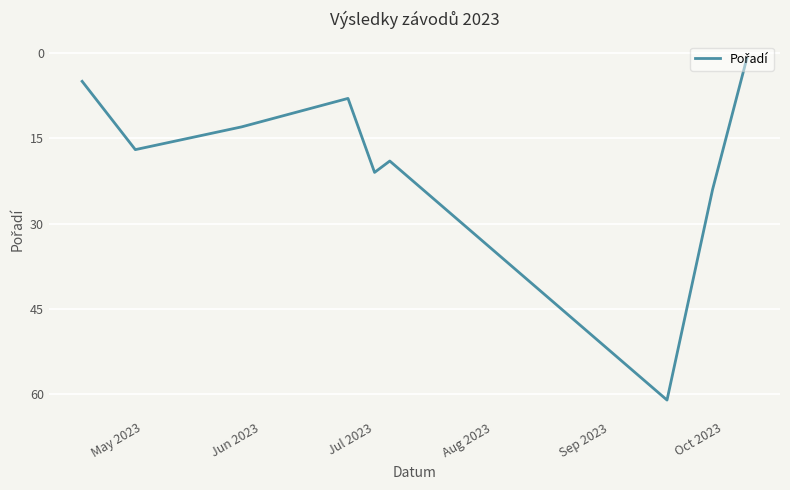

Reading left to right, extract all data points from this chart.

5	17	15	13	8	21	19	61	24	1